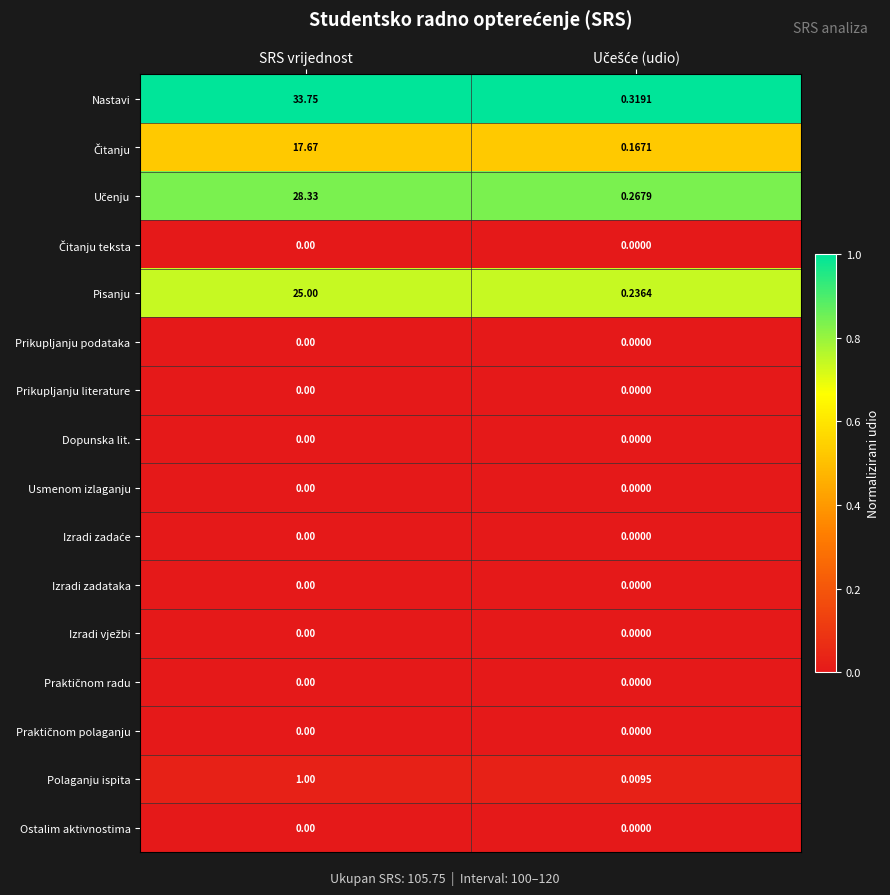

At which category is the sum across all series the highest?

SRS vrijednost